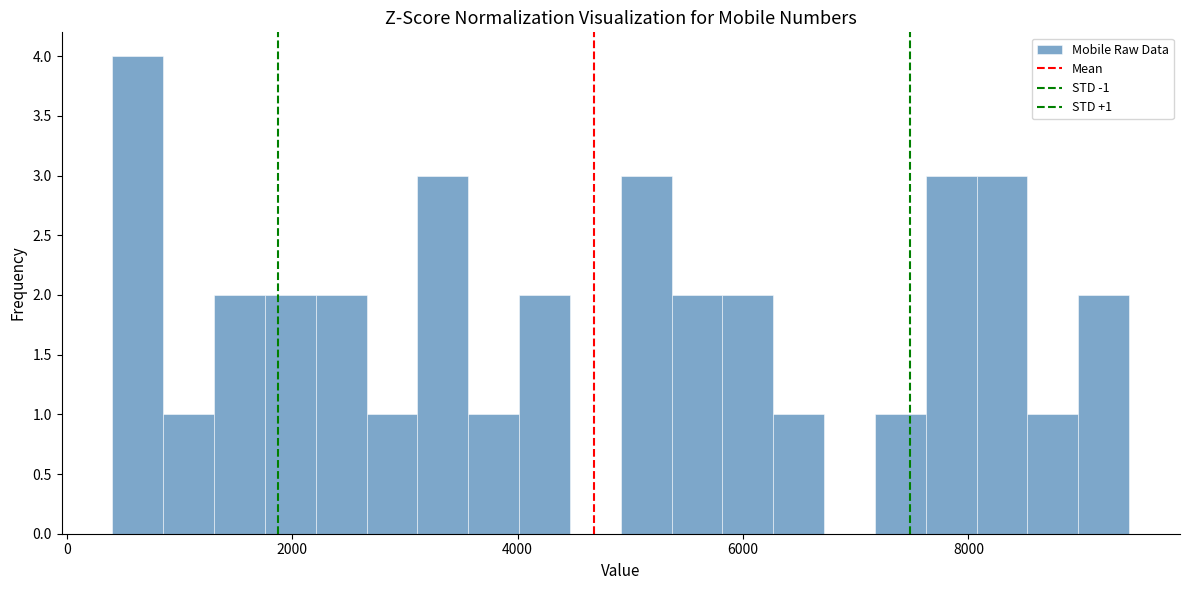

Read against the x-axis, roughly where is the centre of the tallest bar?

600